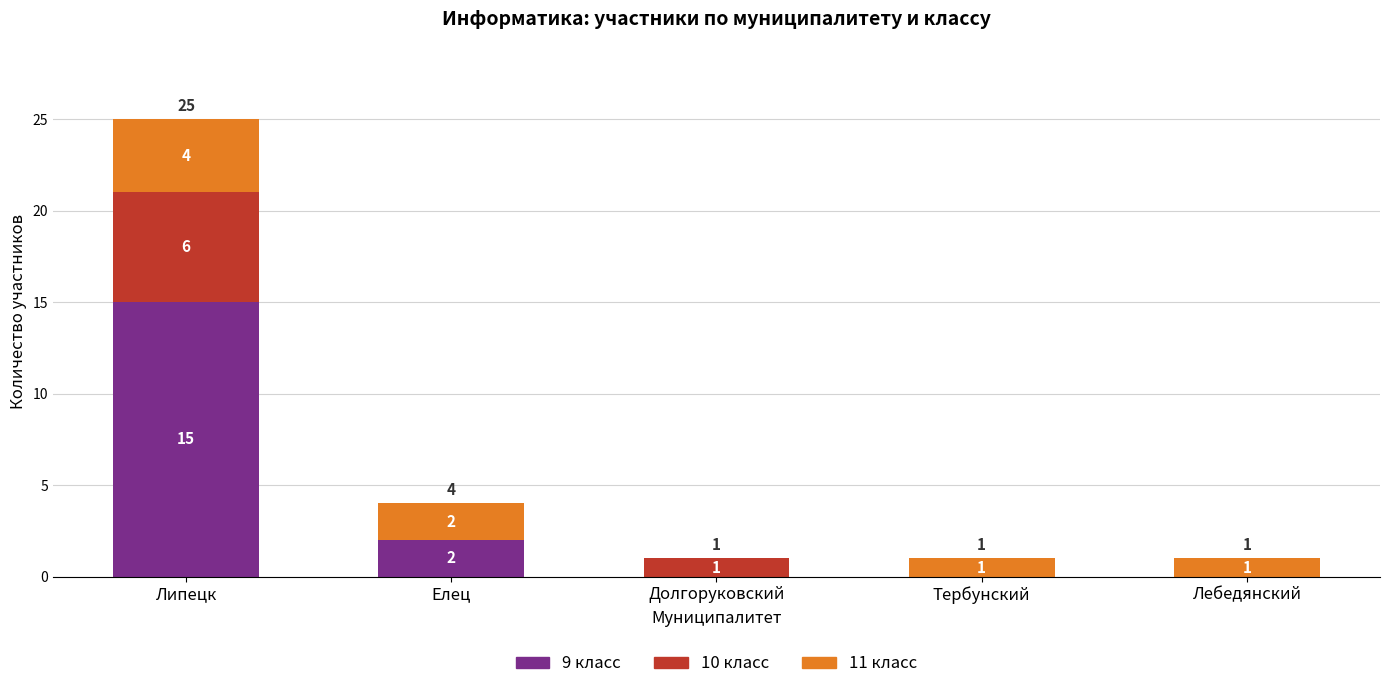

Where is 9 класс nearest to the value 7?

Елец